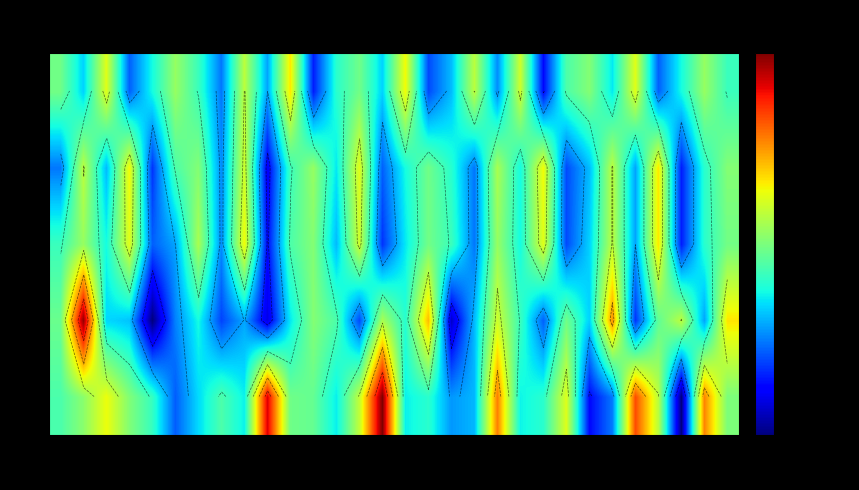

What is the highest value of the 4 series?

-115.1